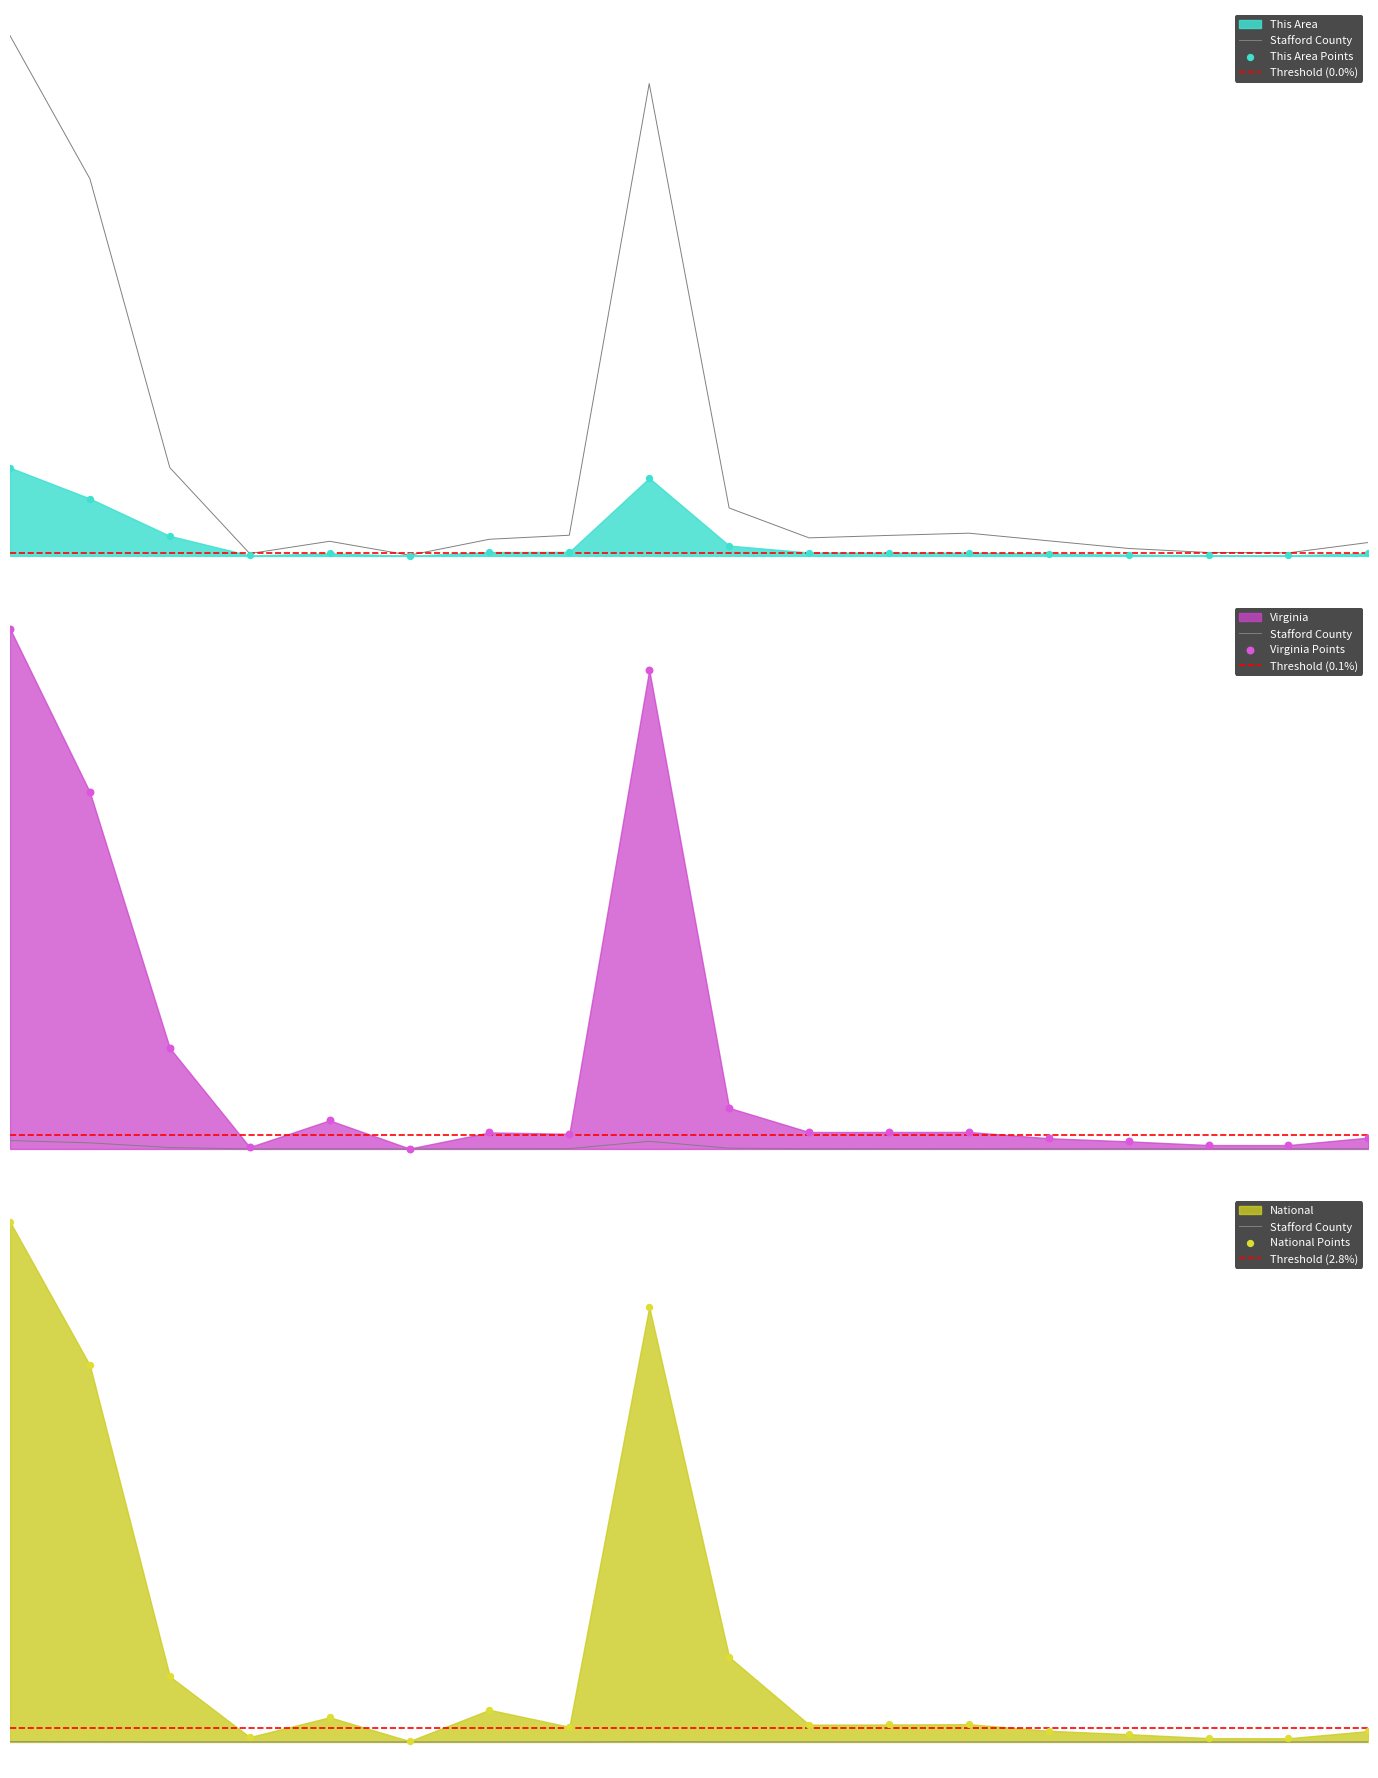

At how many categories does at least one series exceed 99?

1